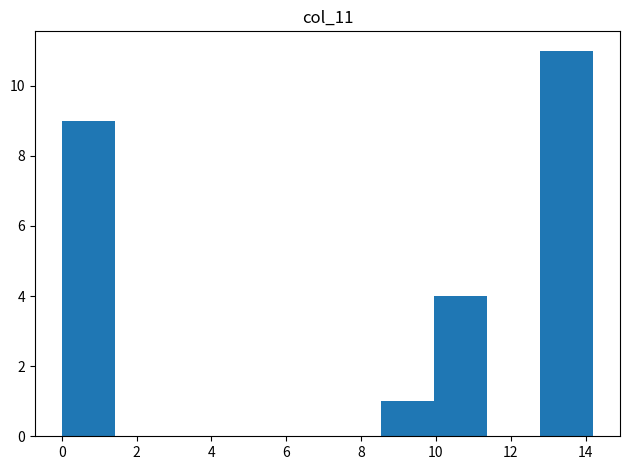

Over which range of the x-axis is the bar tallest?

12.8 to 14.2